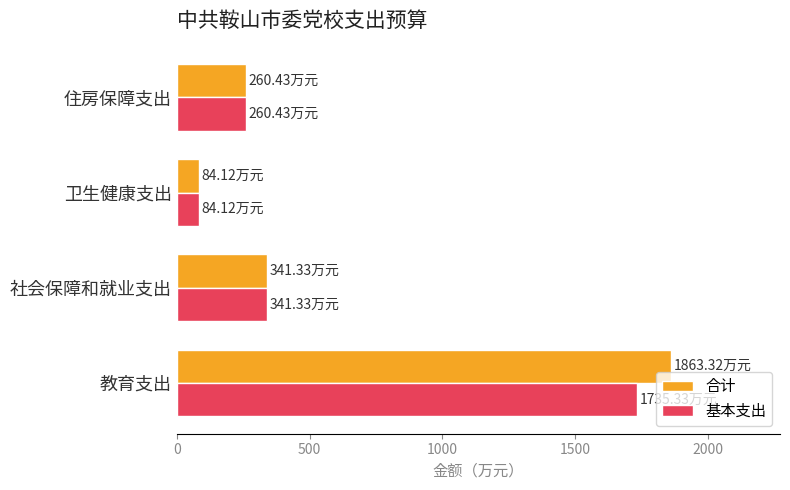

At which label does 合计 reach its peak?

教育支出